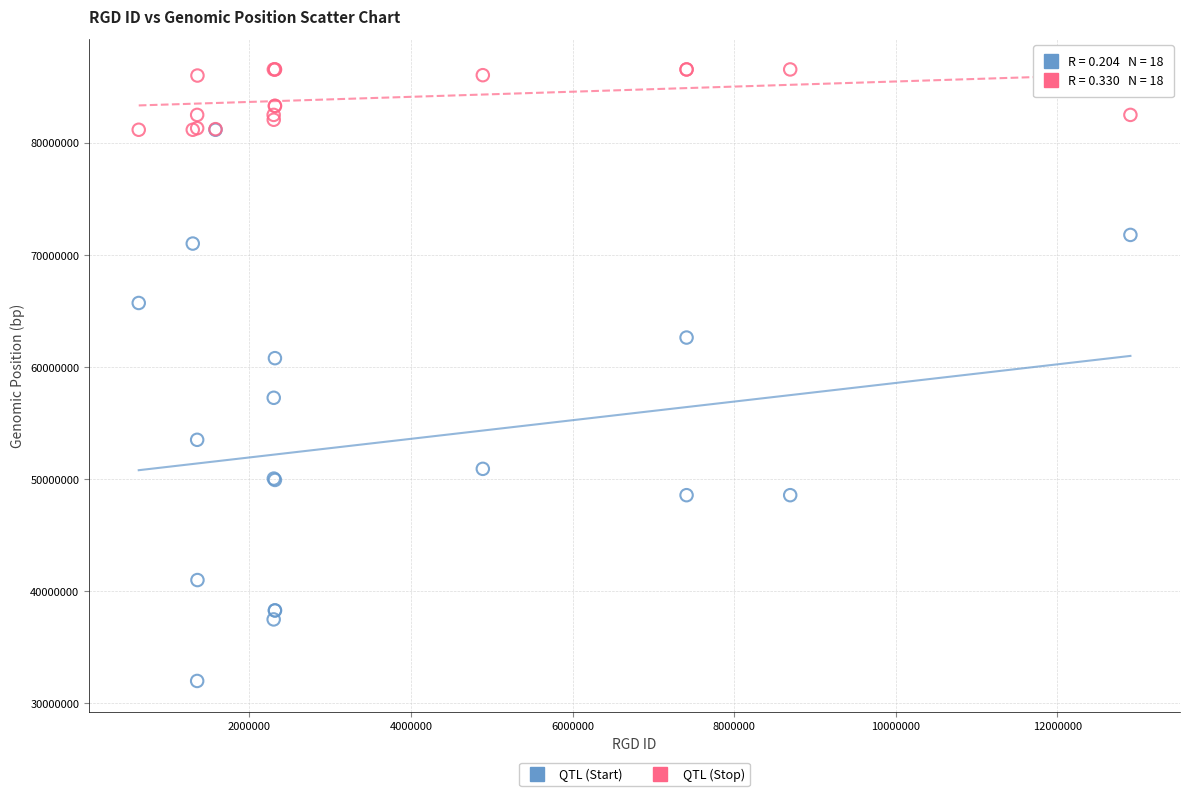

Which series reaches the maximum Y coordinate?

QTL (Stop)